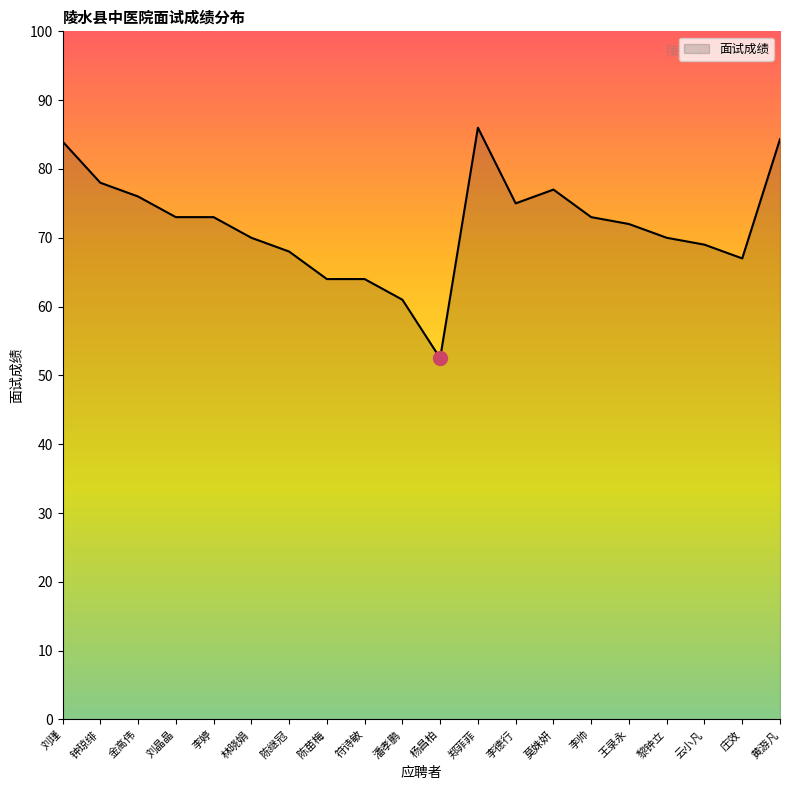

What position from the right is 刘晶晶?

17